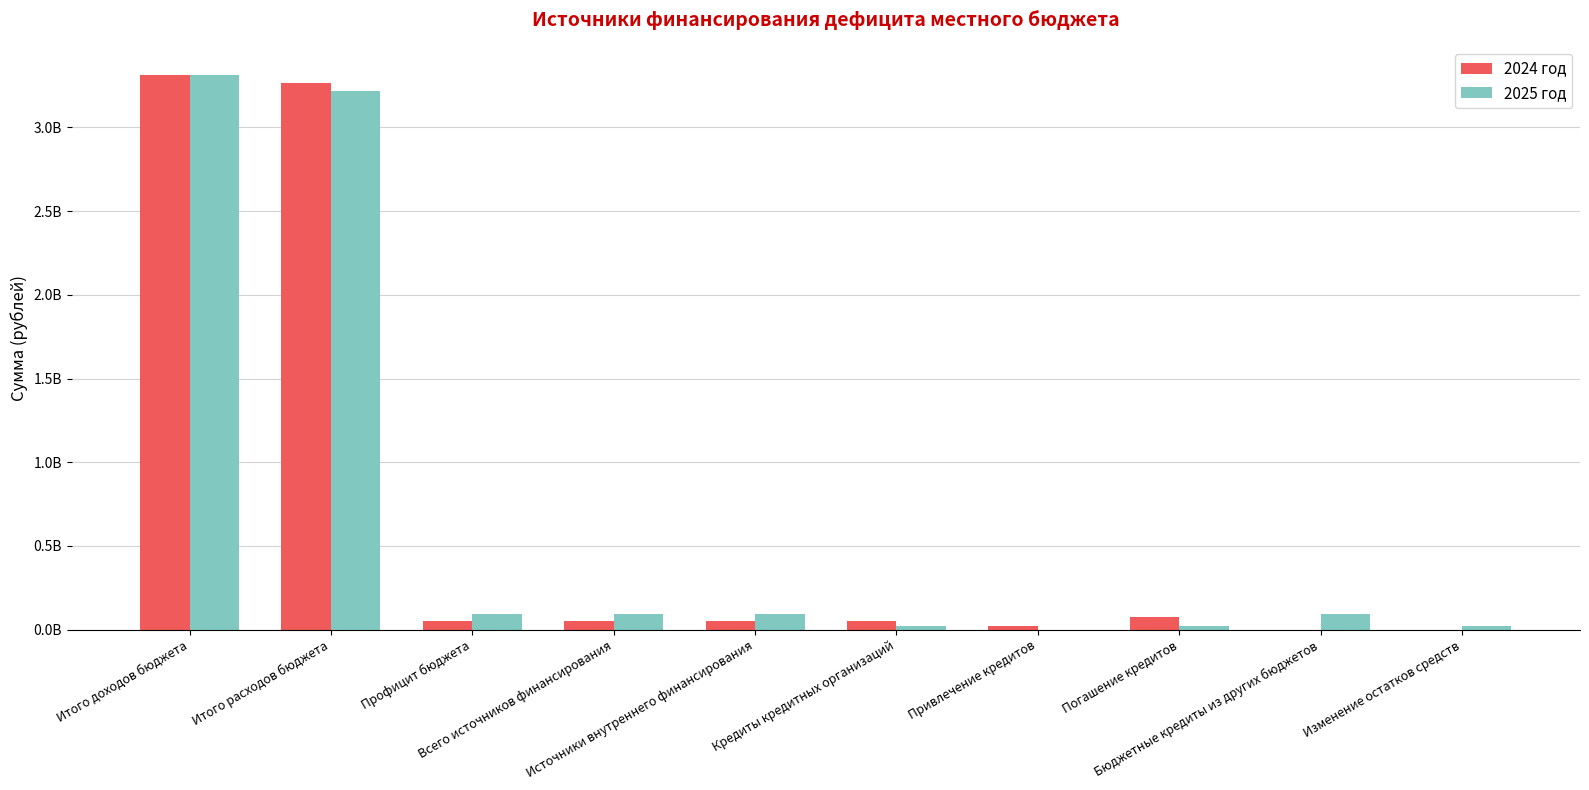

Reading right to left, what are all the values shown in this chart?

2024 год: Изменение остатков средств=0	Бюджетные кредиты из других бюджетов=0	Погашение кредитов=73000000	Привлечение кредитов=20375756	Кредиты кредитных организаций=52624244	Источники внутреннего финансирования=52624244	Всего источников финансирования=52624244	Профицит бюджета=52624244	Итого расходов бюджета=3262183574	Итого доходов бюджета=3314807818
2025 год: Изменение остатков средств=20375756	Бюджетные кредиты из других бюджетов=95872000	Погашение кредитов=20375756	Привлечение кредитов=0	Кредиты кредитных организаций=20375756	Источники внутреннего финансирования=95872000	Всего источников финансирования=95872000	Профицит бюджета=95872000	Итого расходов бюджета=3219676945	Итого доходов бюджета=3315548945